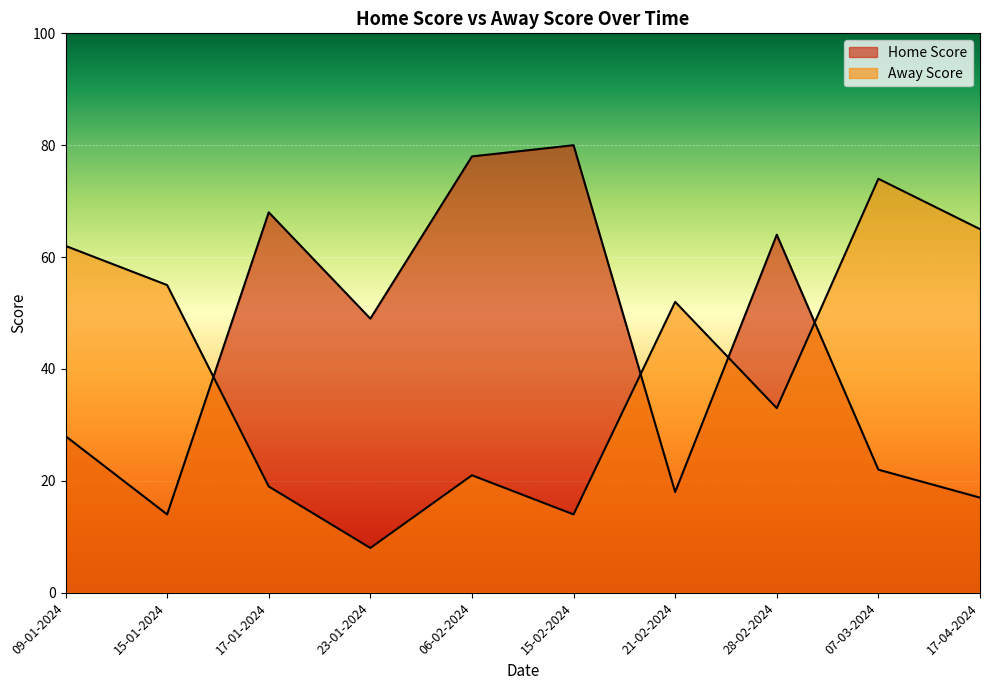

What is the approximate value of Home Score at 15-01-2024?

14